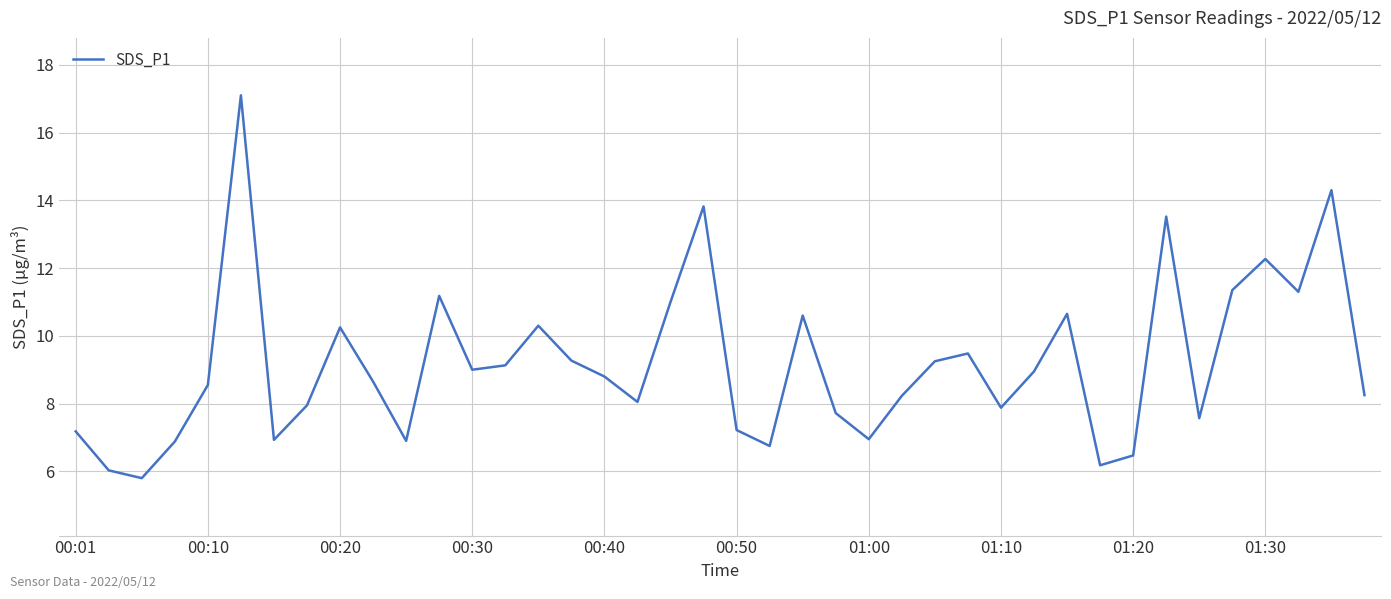

What is the sum of all values?

367.7